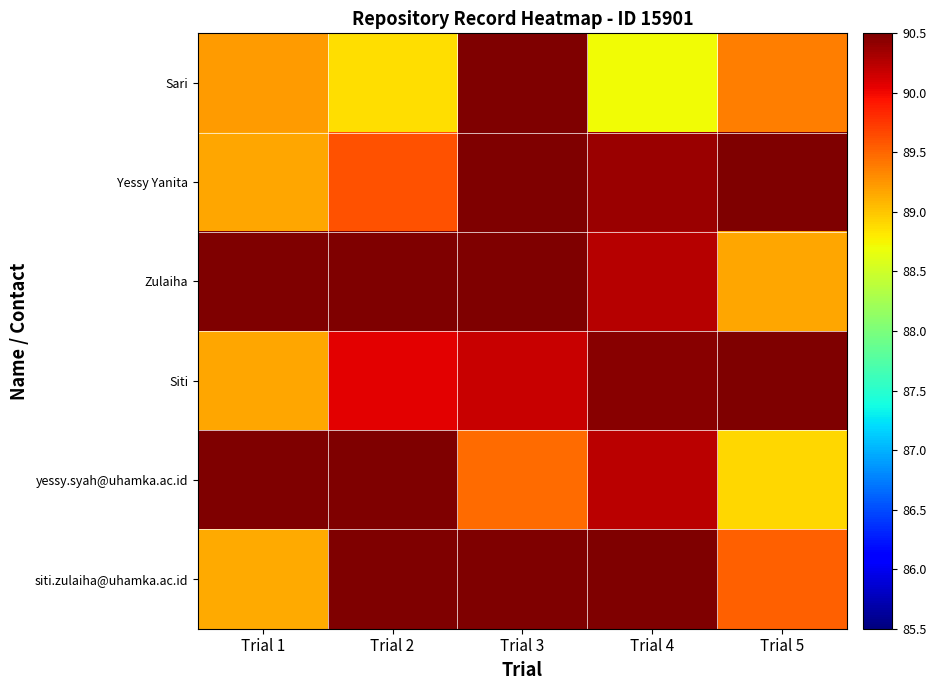

What is the difference between the highest and lowest values at Trial 1?

1.4